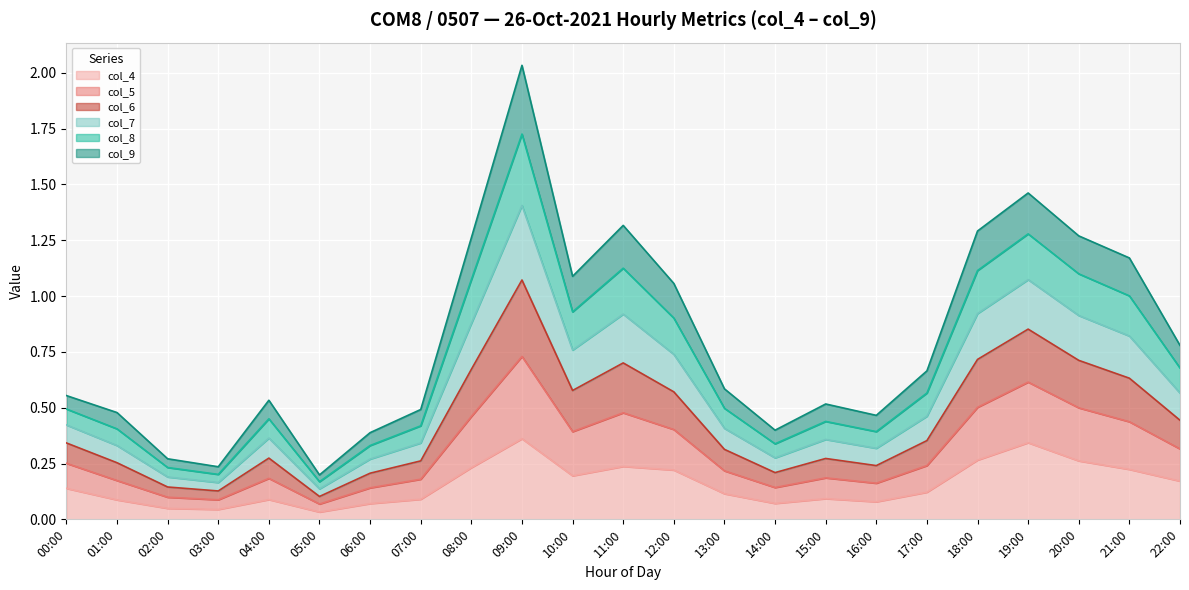

What is the average value of the col_4 series?

0.2